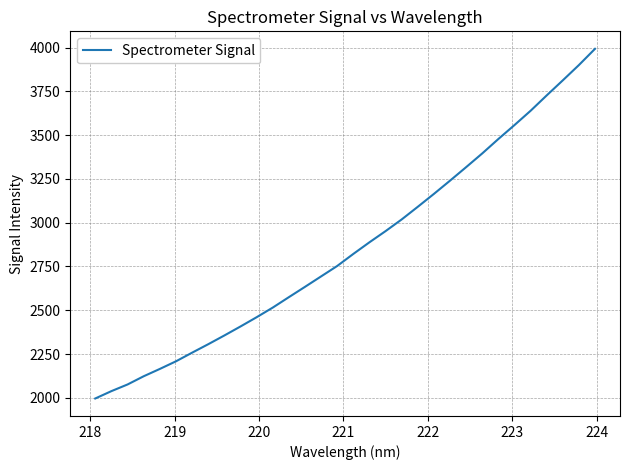

What is the greatest value displayed?

3992.6